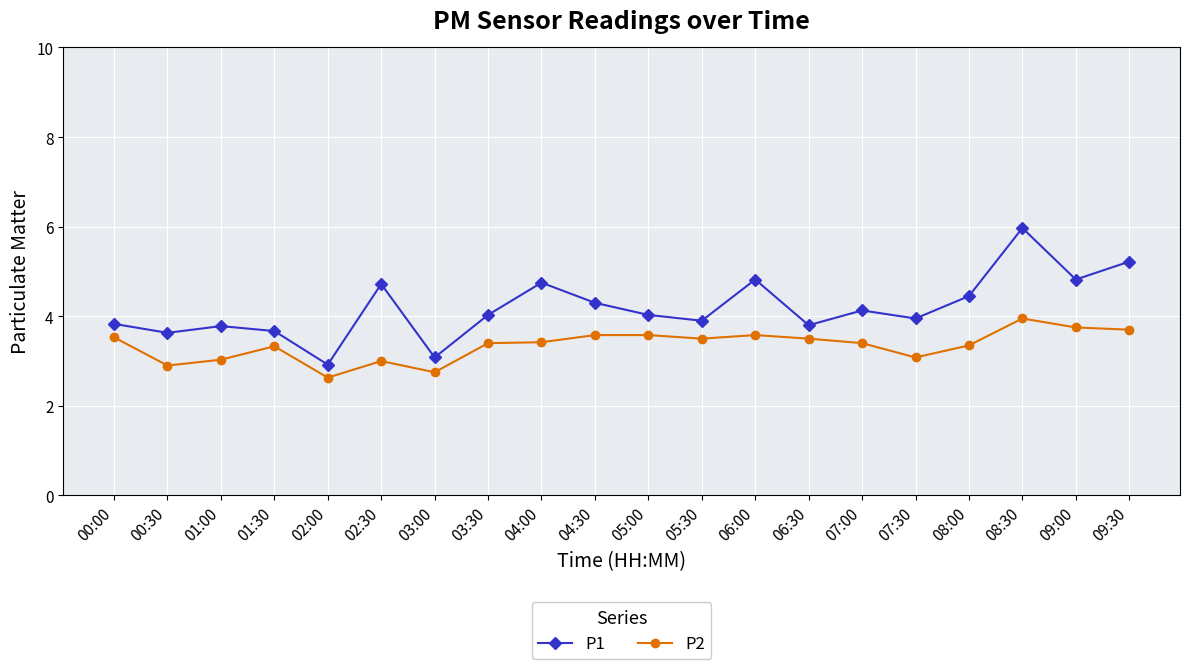

True or false: P2 and P1 cross at least once.

False